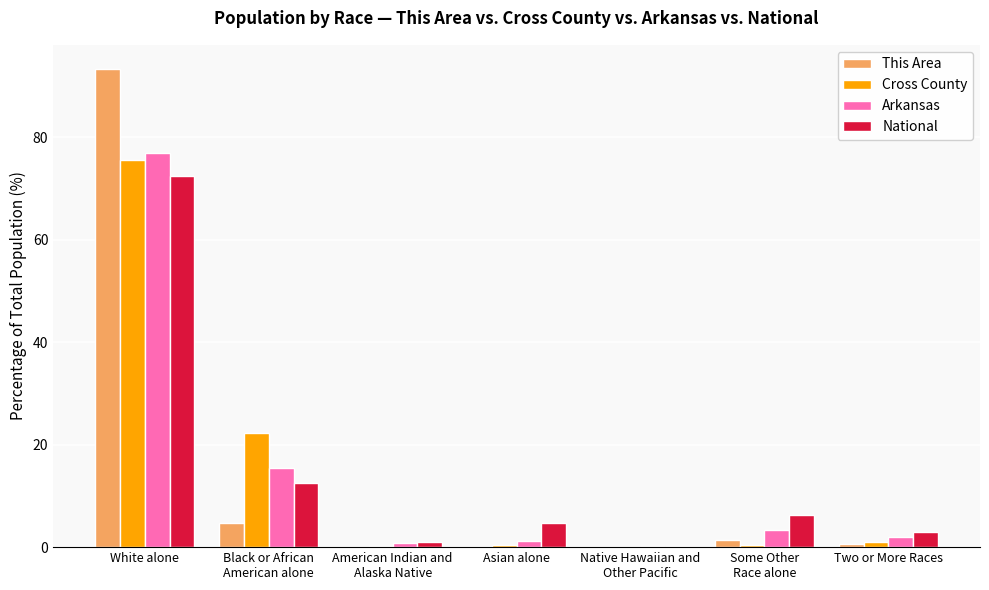

Which series has the largest range (max minus min)?

This Area